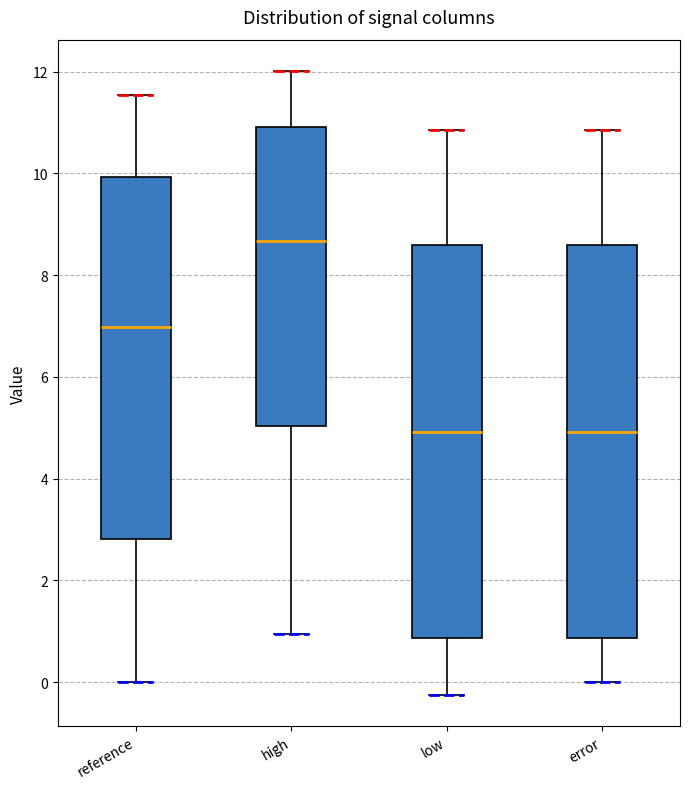

Where does the lower whisker of the box for error end on the y-axis? The values are not printed on the chart, so give them approximately, as read against the axis.

0.0